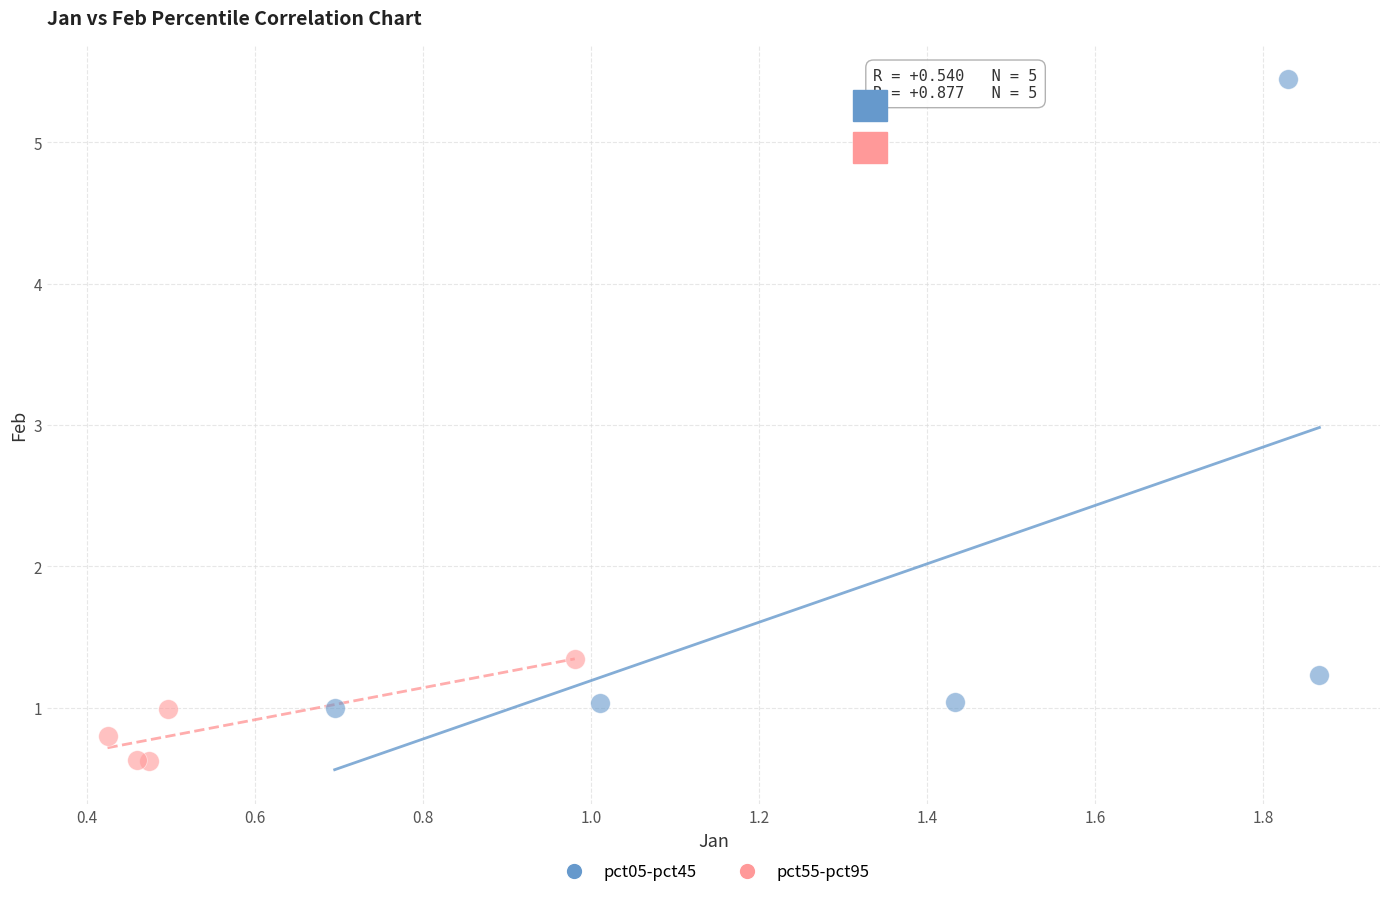

Which series contains the lowest Y value?

pct55-pct95